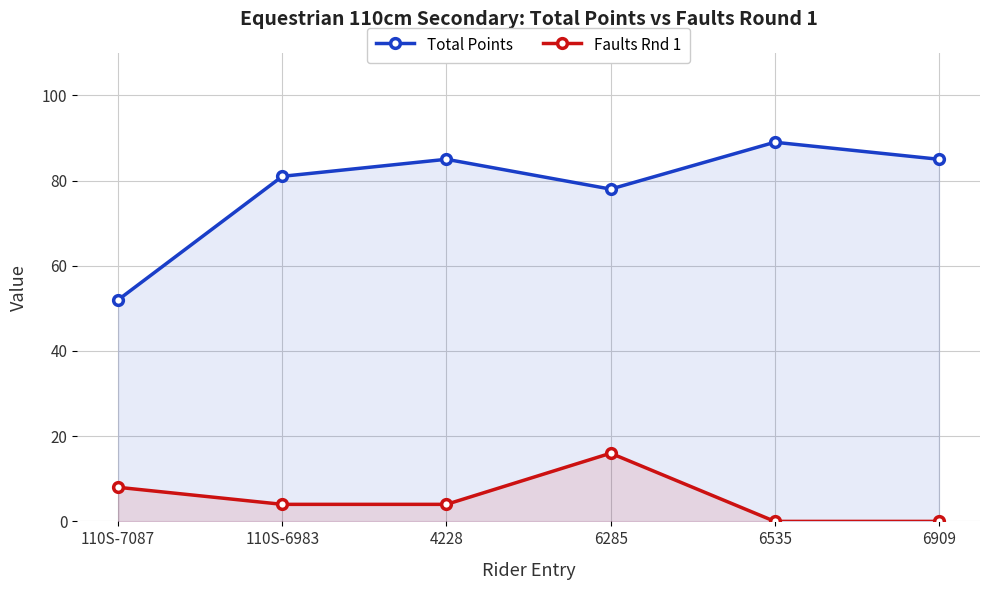

What is the label of the 4th point from the right?

4228